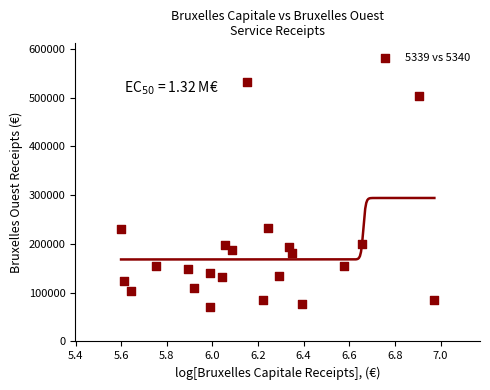

Count the number of points in this scatter plot.

22